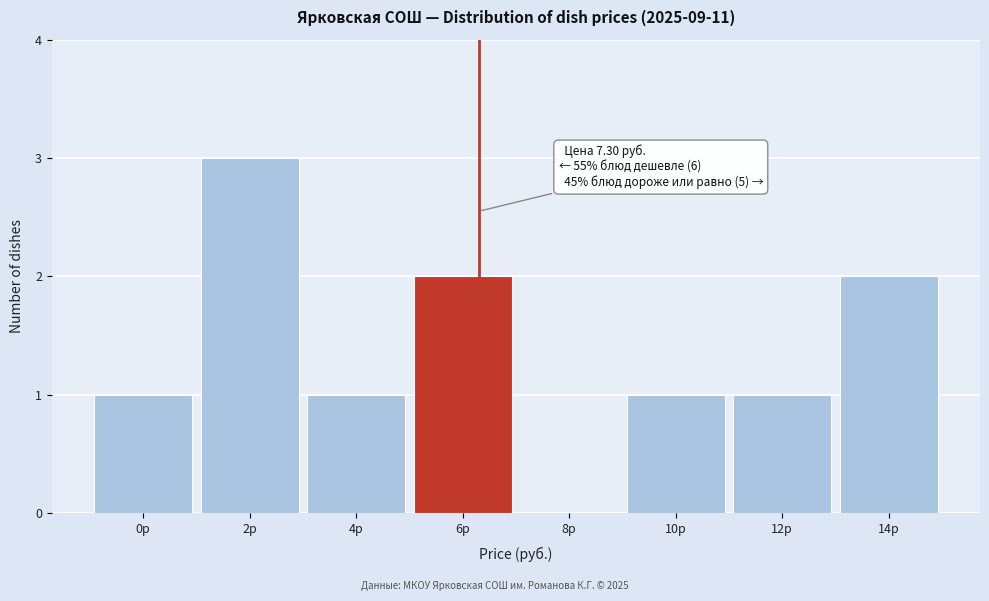

Reading left to right, what are all the values shown in this chart?

0р=1	2р=3	4р=1	6р=2	8р=0	10р=1	12р=1	14р=2